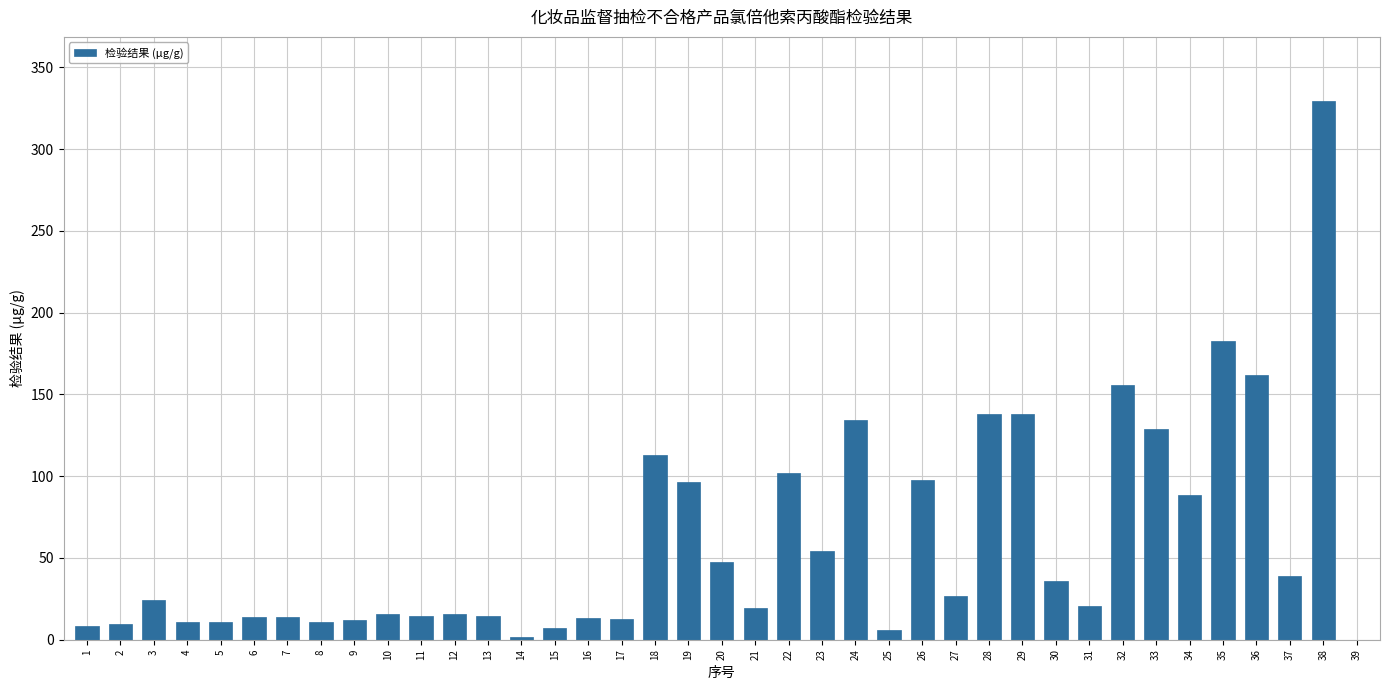

Is it true that the value at 17 is 12.8?

True